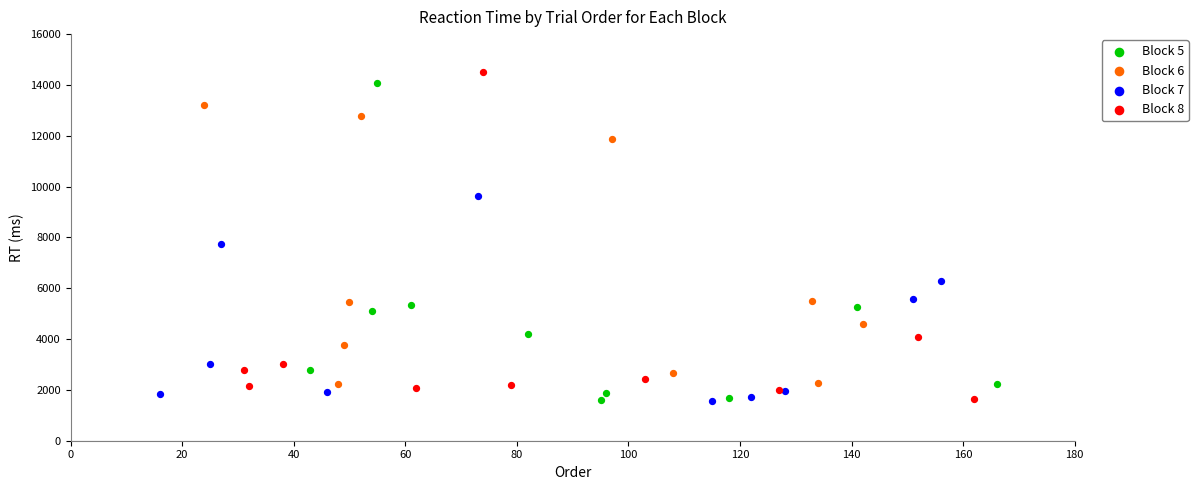

What are all the series names shown in the legend?

Block 5, Block 6, Block 7, Block 8